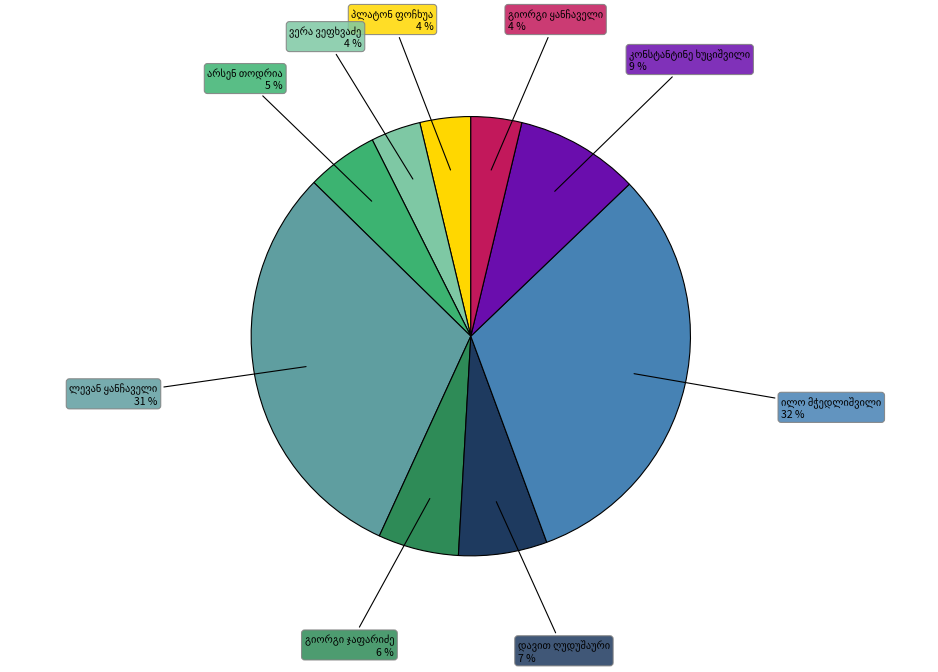

To the nearest percent, what is the average slice percentage?

11%